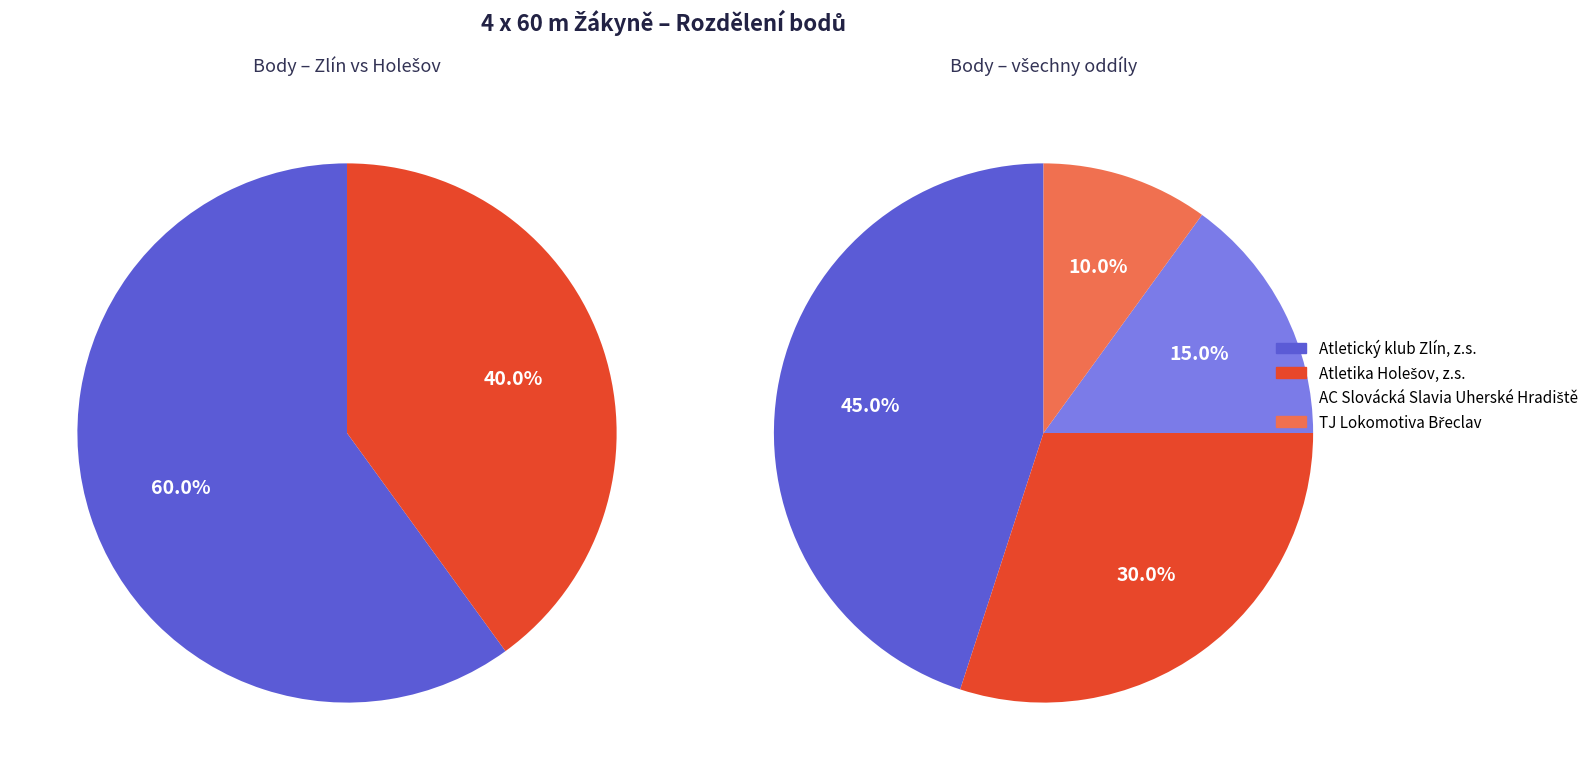

How many segments does this pie chart have?

4